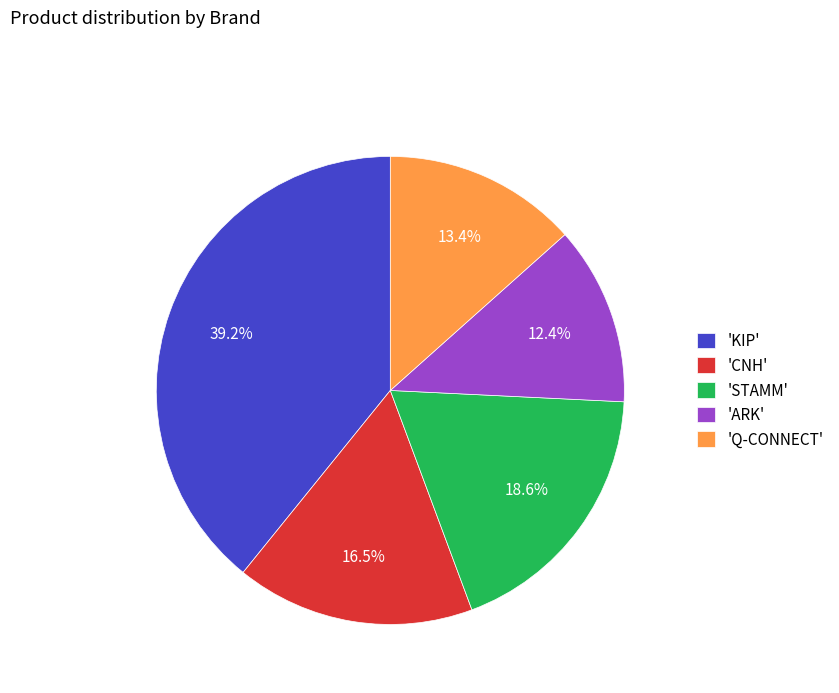

What is the ratio of the value at 'STAMM' to the value at 'KIP'?

0.5